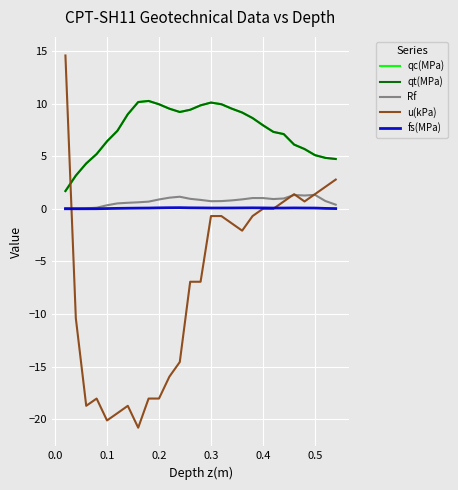

Which series has the largest range (max minus min)?

u(kPa)